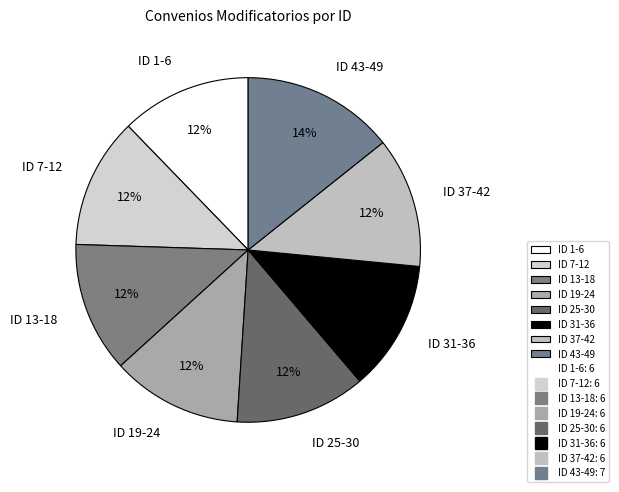

What percentage is the ID 13-18 slice, to the nearest percent?

12%